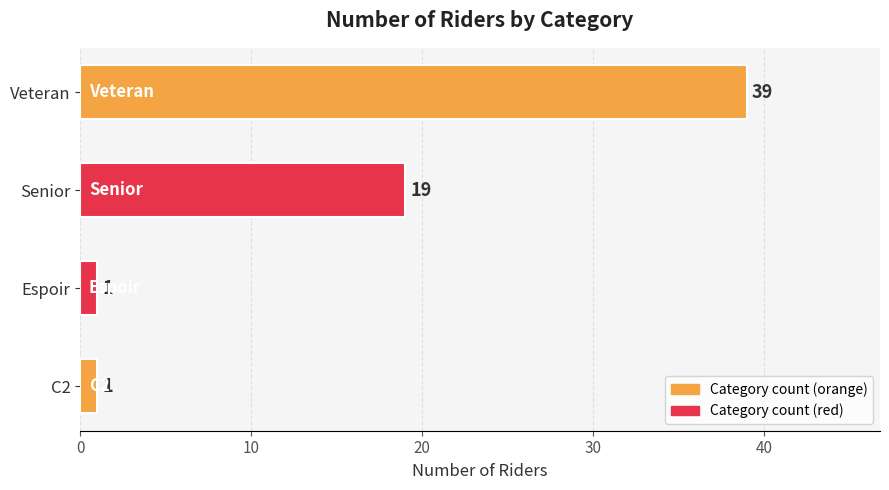

Where is the data nearest to the value 20?

Senior